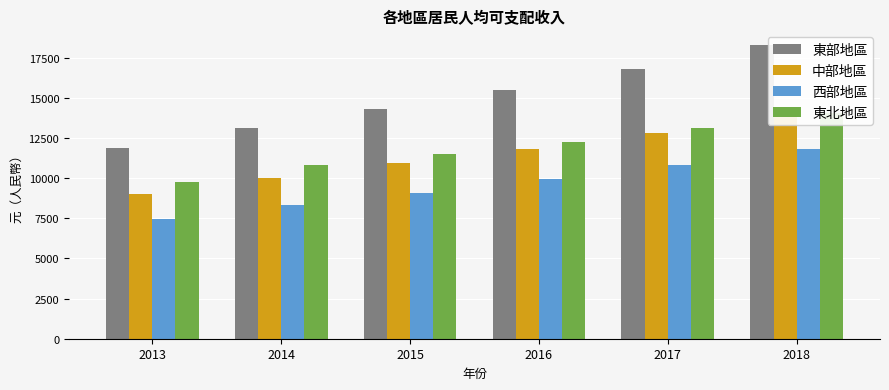

Reading left to right, what are all the values shown in this chart?

東部地區: 2013=11856.8	2014=13144.6	2015=14297.6	2016=15498.3	2017=16822.1	2018=18285.7
中部地區: 2013=8983.2	2014=10011.1	2015=10919.0	2016=11794.3	2017=12805.8	2018=13954.1
西部地區: 2013=7436.6	2014=8295.0	2015=9093.4	2016=9918.4	2017=10828.6	2018=11831.4
東北地區: 2013=9761.5	2014=10802.1	2015=11490.1	2016=12274.6	2017=13115.8	2018=14080.4